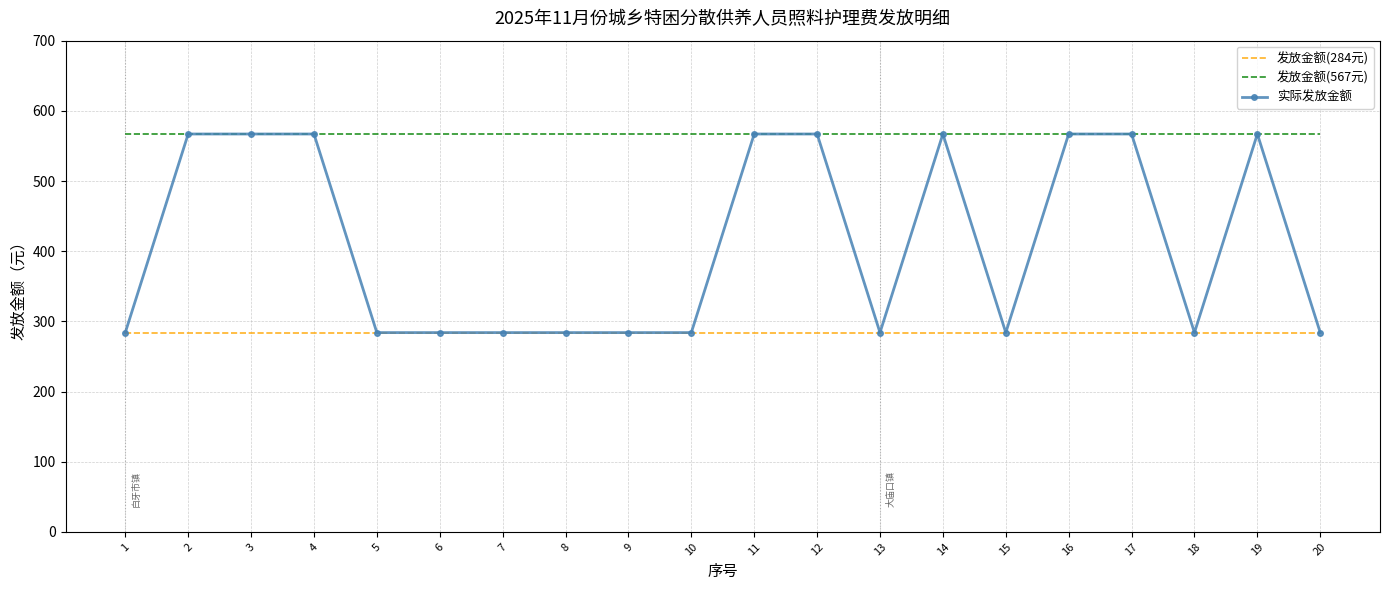

Reading left to right, transcribe all the data shown in this chart.

发放金额(284元): 1=284	2=284	3=284	4=284	5=284	6=284	7=284	8=284	9=284	10=284	11=284	12=284	13=284	14=284	15=284	16=284	17=284	18=284	19=284	20=284
发放金额(567元): 1=567	2=567	3=567	4=567	5=567	6=567	7=567	8=567	9=567	10=567	11=567	12=567	13=567	14=567	15=567	16=567	17=567	18=567	19=567	20=567
实际发放金额: 1=284	2=567	3=567	4=567	5=284	6=284	7=284	8=284	9=284	10=284	11=567	12=567	13=284	14=567	15=284	16=567	17=567	18=284	19=567	20=284